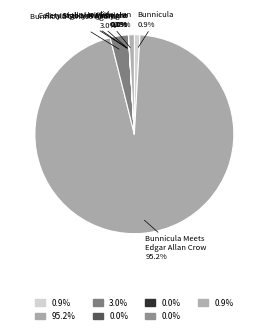

What is the largest slice in the pie chart?

Bunnicula Meets Edgar Allan Crow